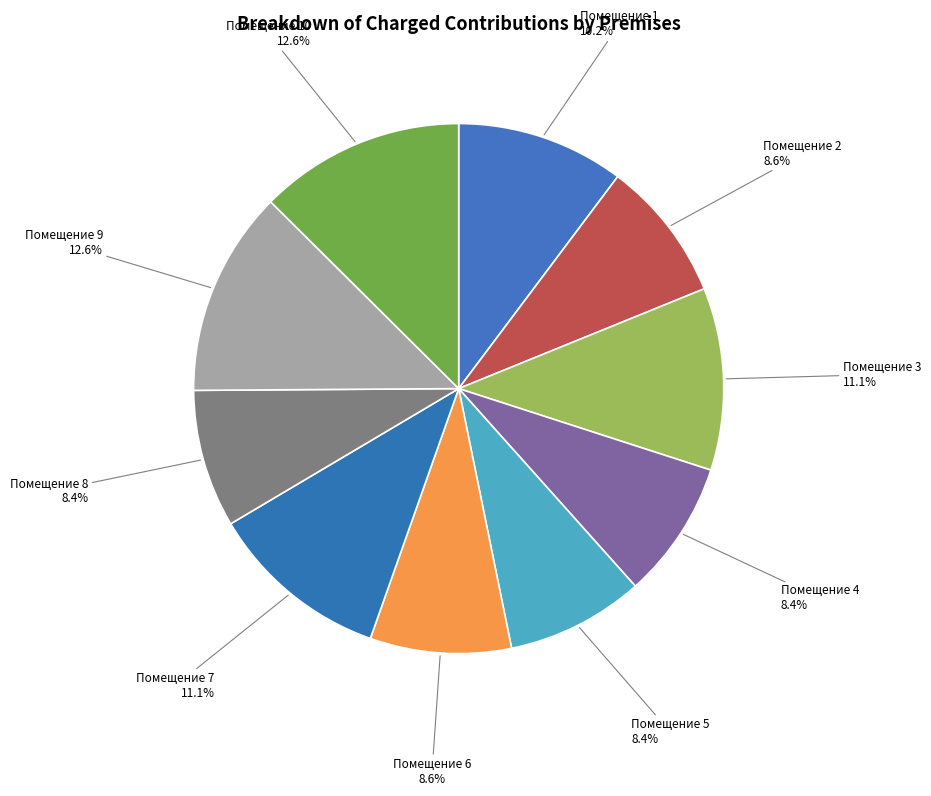

How many slices are in this pie chart?

10